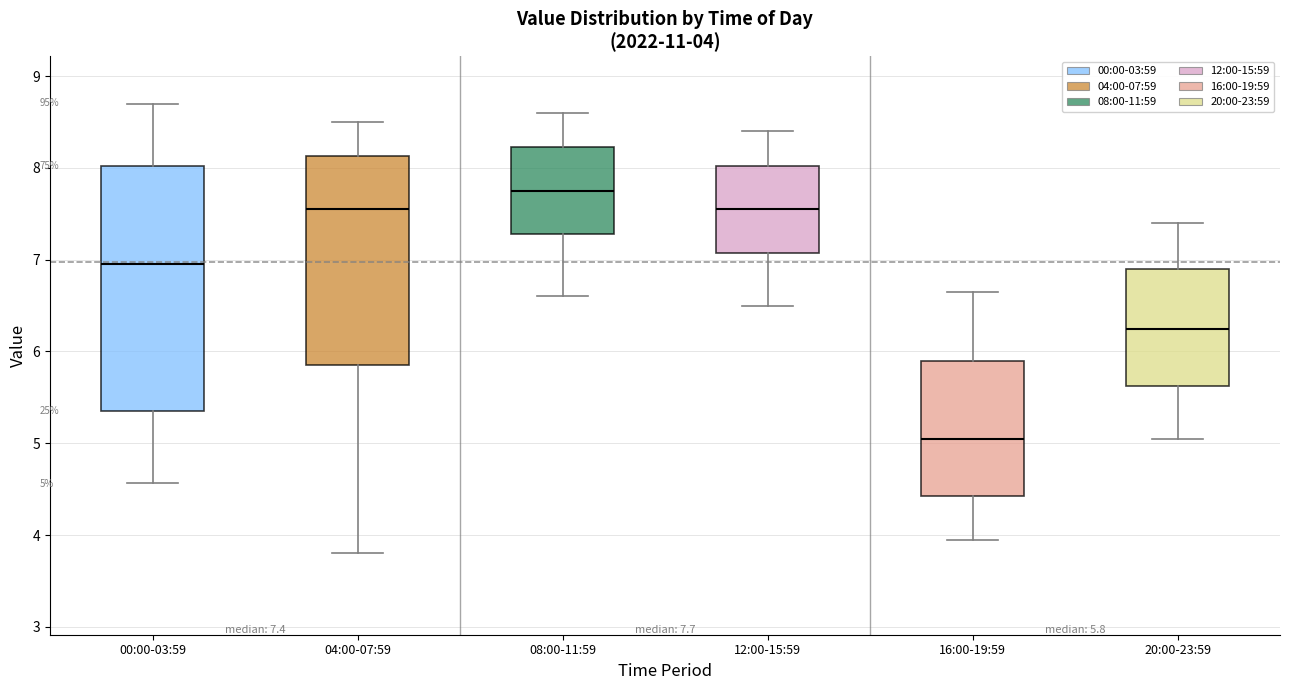

Which box is the tallest, from its lower edge to its upper edge?

00:00-03:59